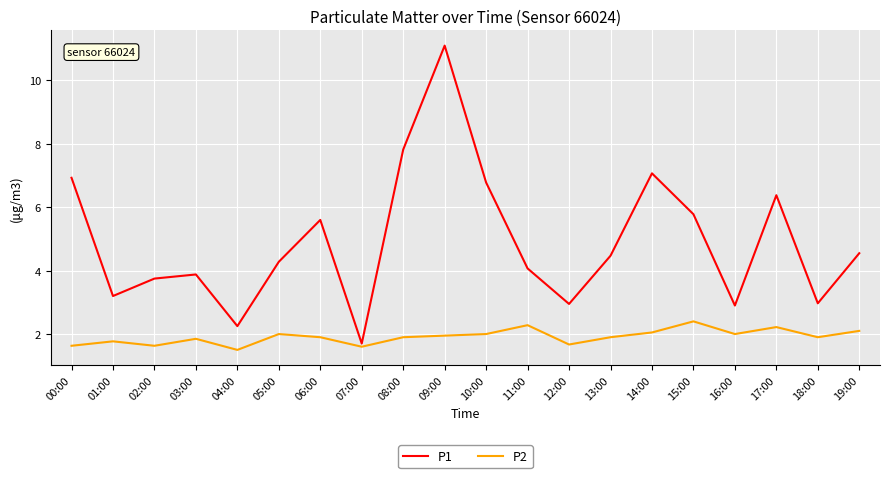

What is the difference between the P2 values at 05:00 and 17:00?

0.2